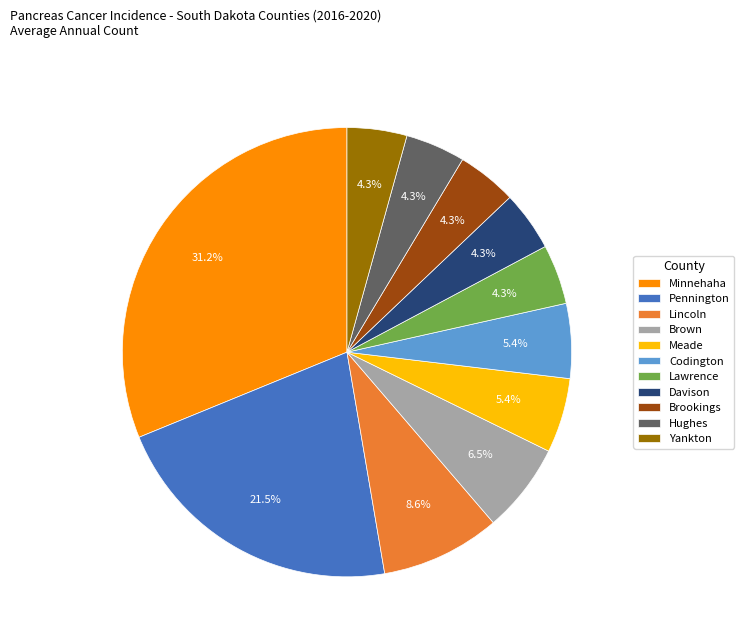

Is there any slice that represents more than half of the pie?

No